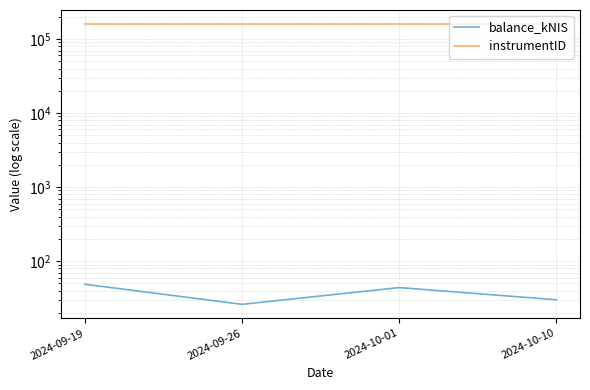

Between 2024-09-26 and 2024-10-10, which series saw the biggest shift?

balance_kNIS